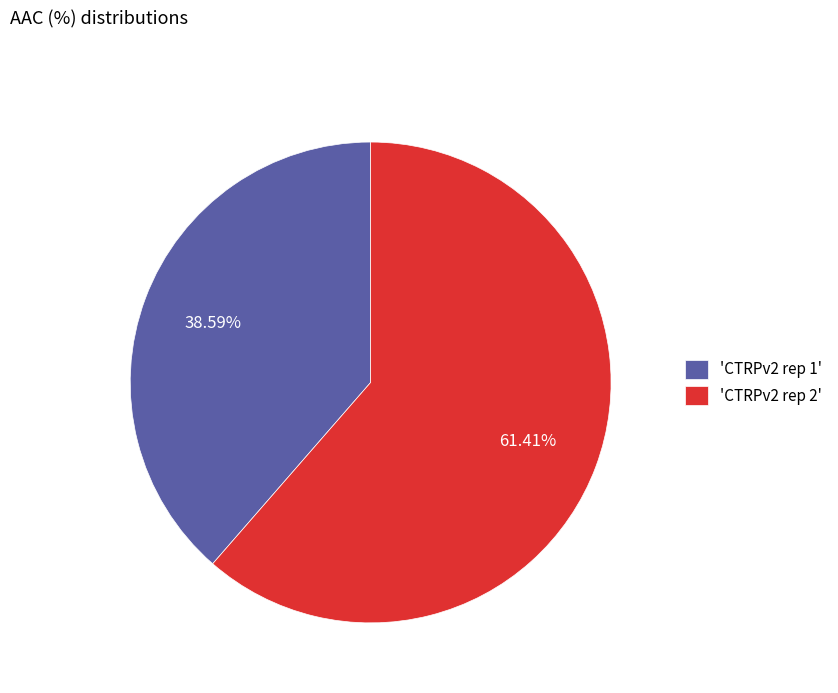

Do 'CTRPv2 rep 2' and 'CTRPv2 rep 1' together represent more than half of the pie?

Yes